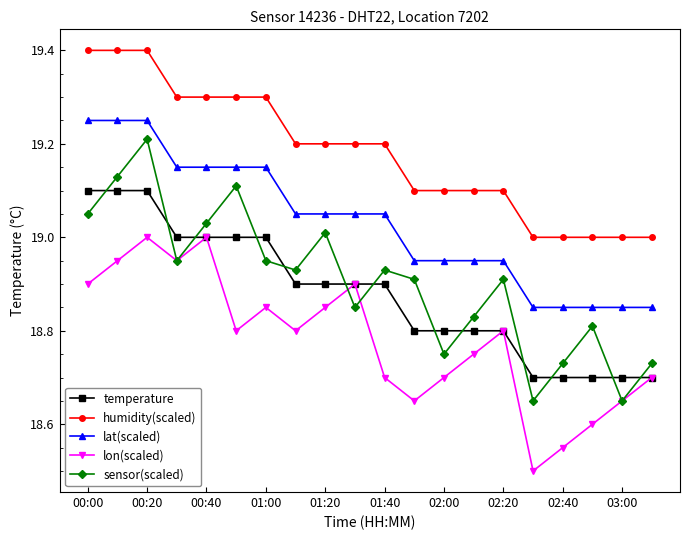

What is the greatest value displayed?

19.4